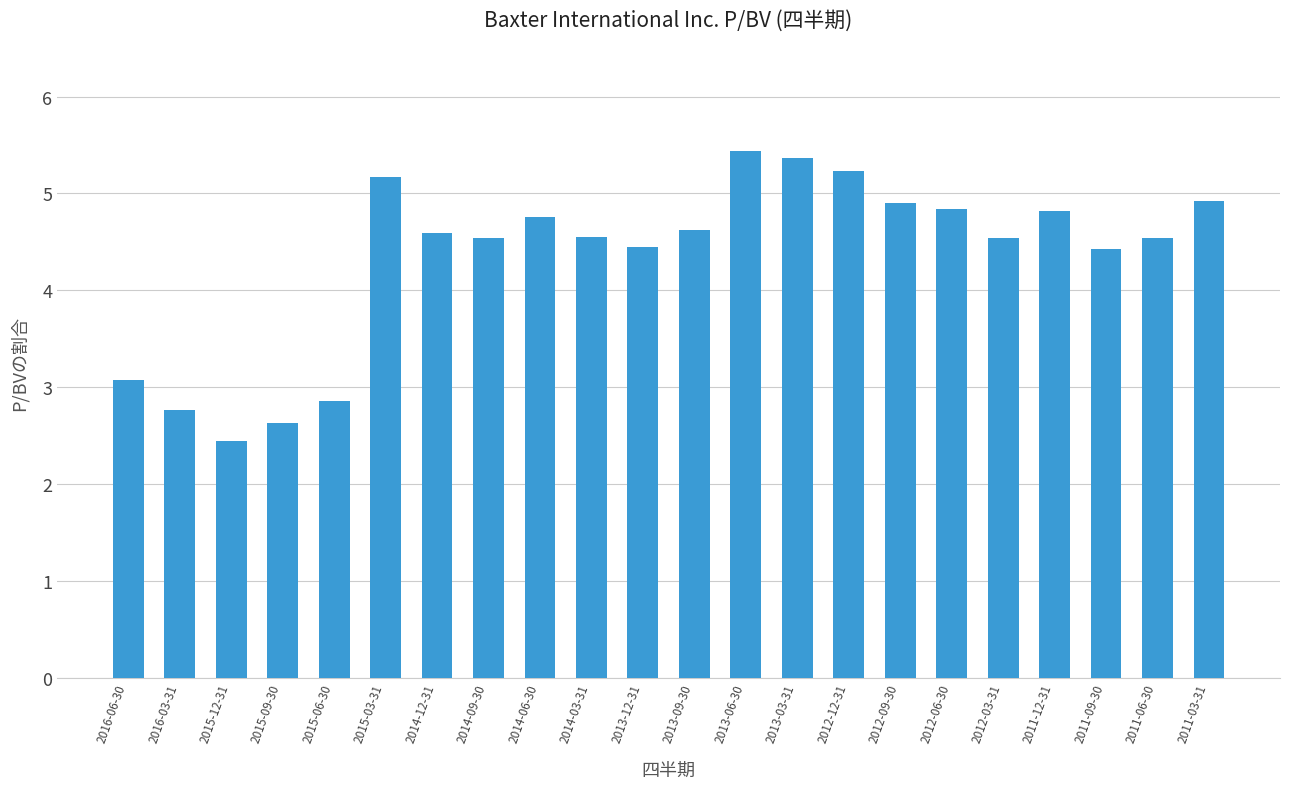

What is the sum of the values at 2012-09-30 and 2013-06-30?

10.3